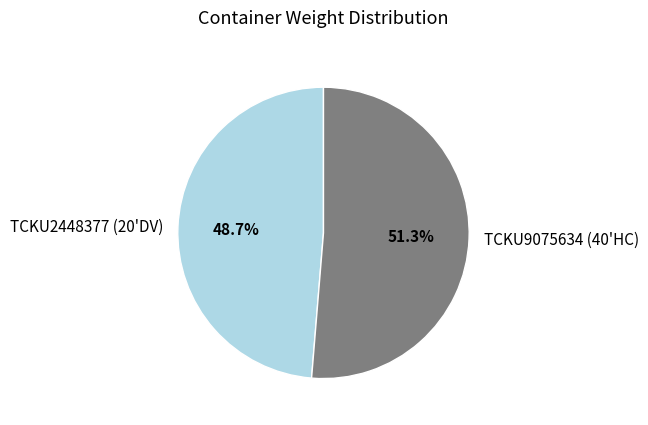

How much of the chart is everything except TCKU2448377 (20'DV)?

51.3%